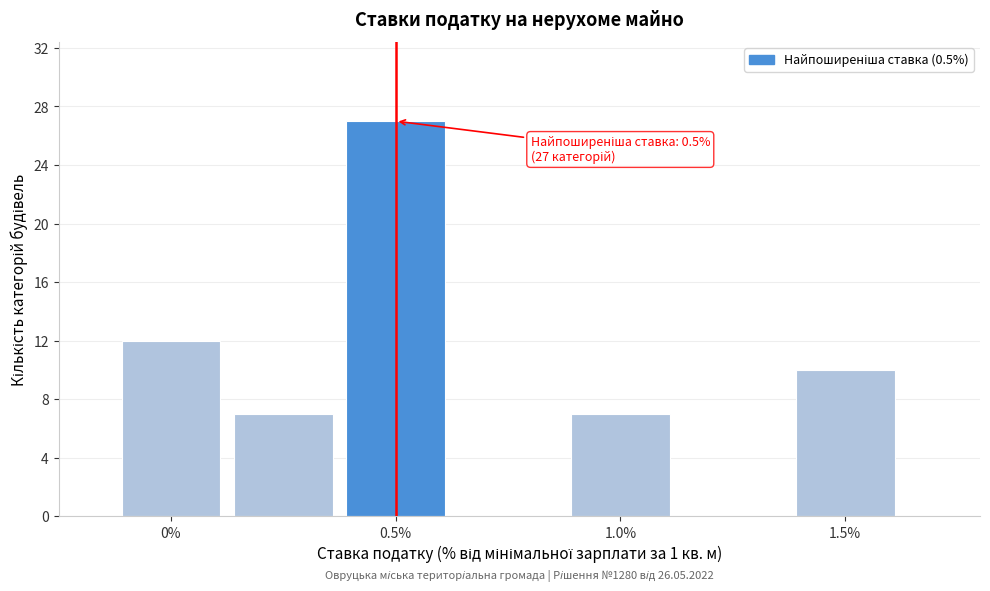

Over which range of the x-axis is the bar tallest?

0.375 to 0.625